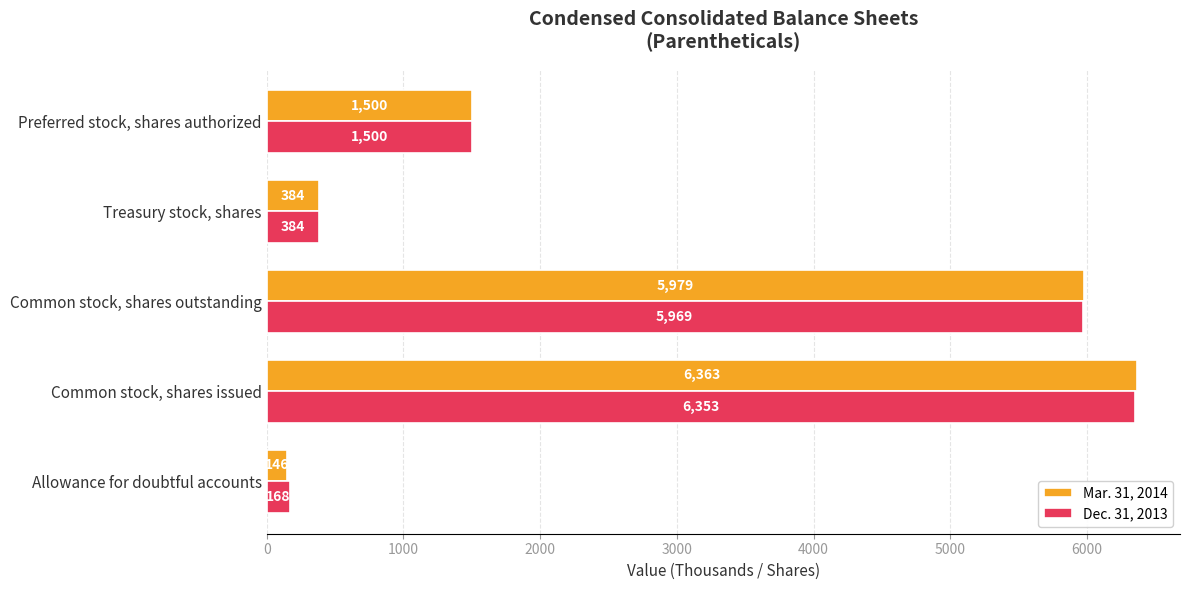

At which label is Mar. 31, 2014 closest to 3254?

Preferred stock, shares authorized